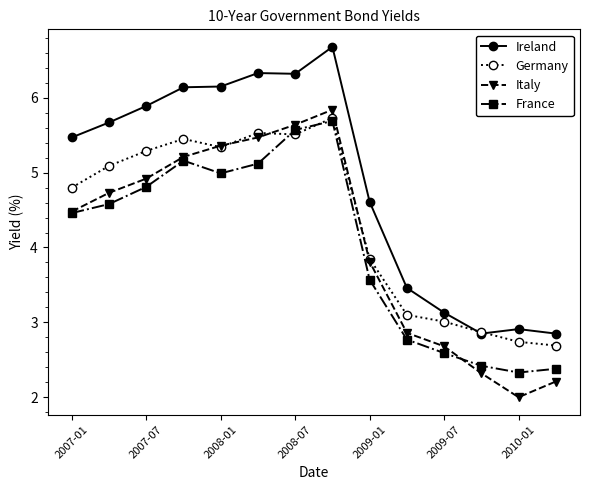

True or false: France and Ireland cross at least once.

False